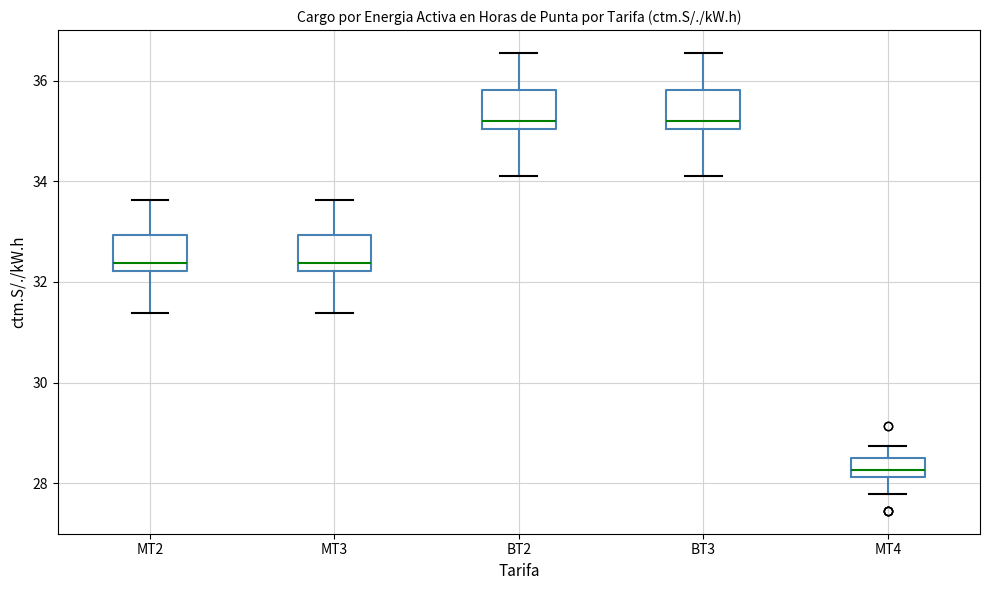

Which box has the lowest median line?

MT4